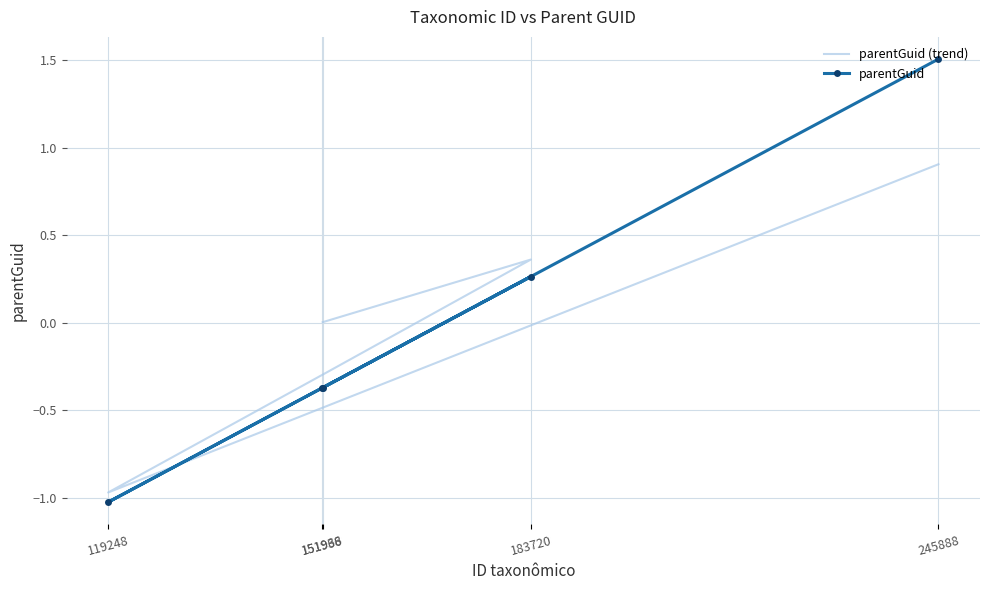

The value of parentGuid at 151936 is -0.2. True or false?

False